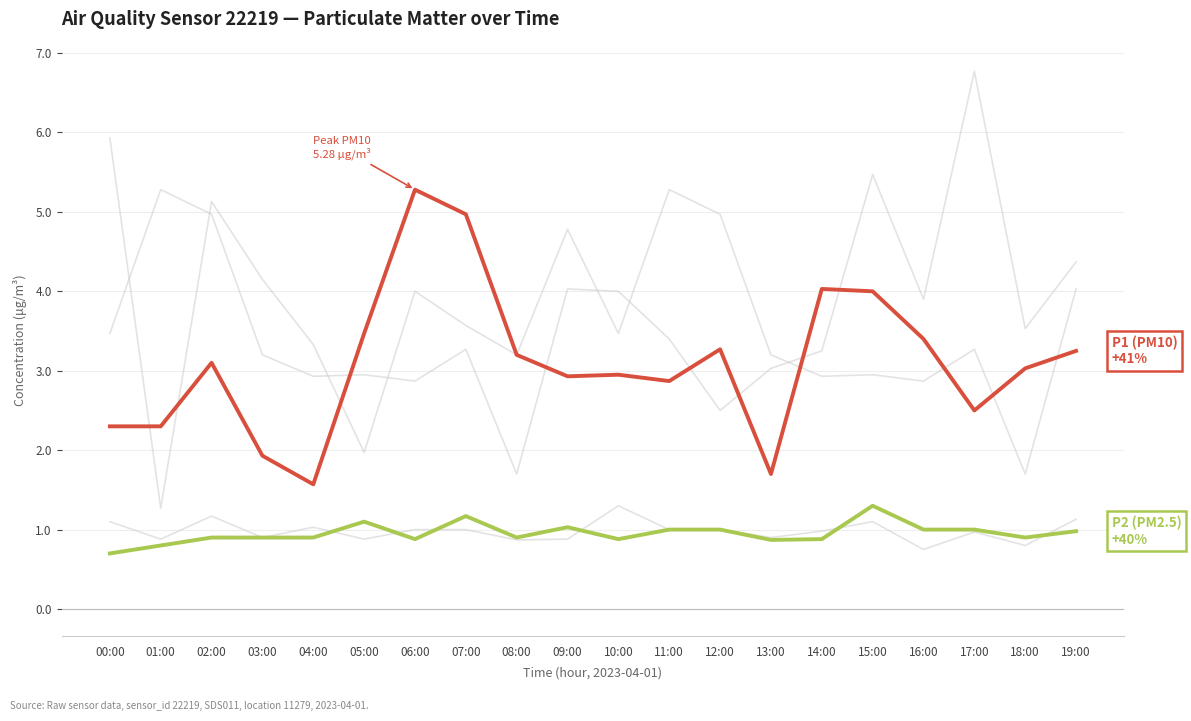

How many lines are shown in the chart?

5